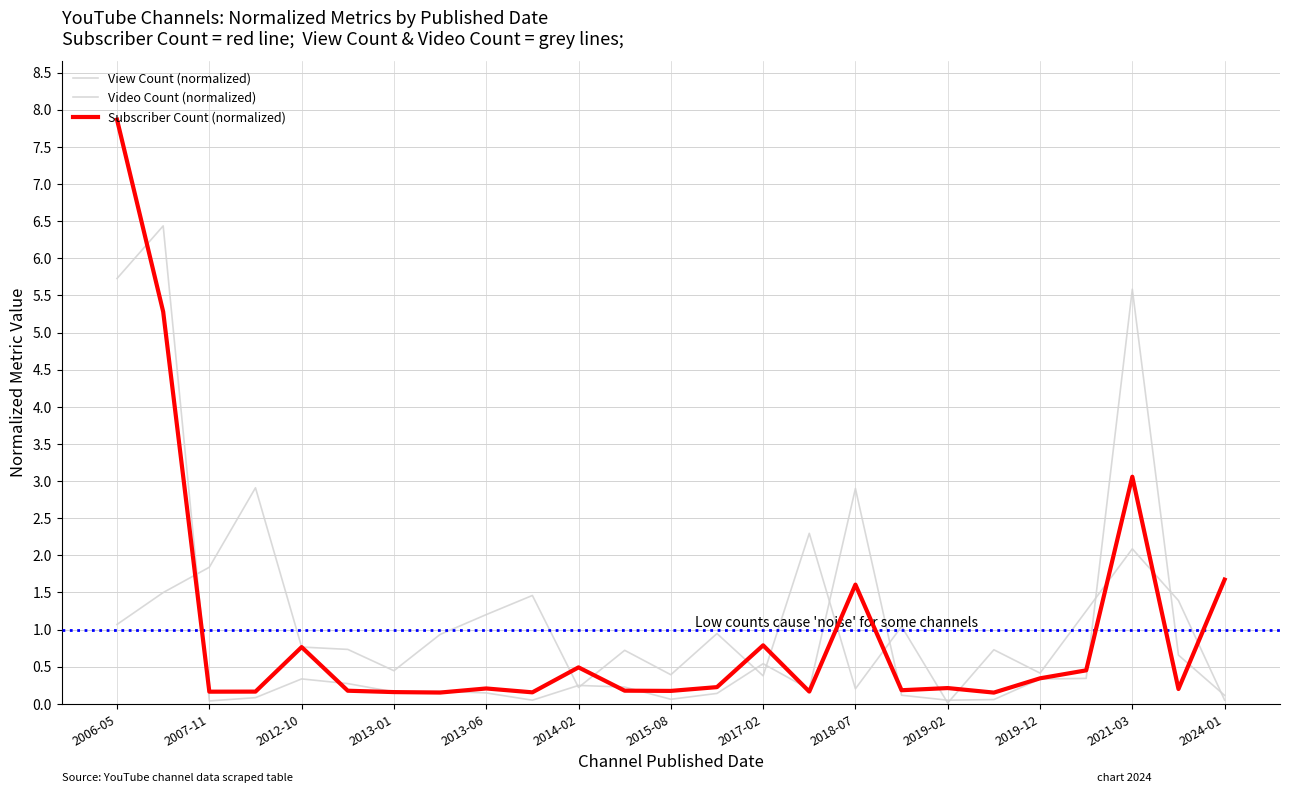

What is the value of the Subscriber Count (normalized) point at the 15th from the left?

0.8